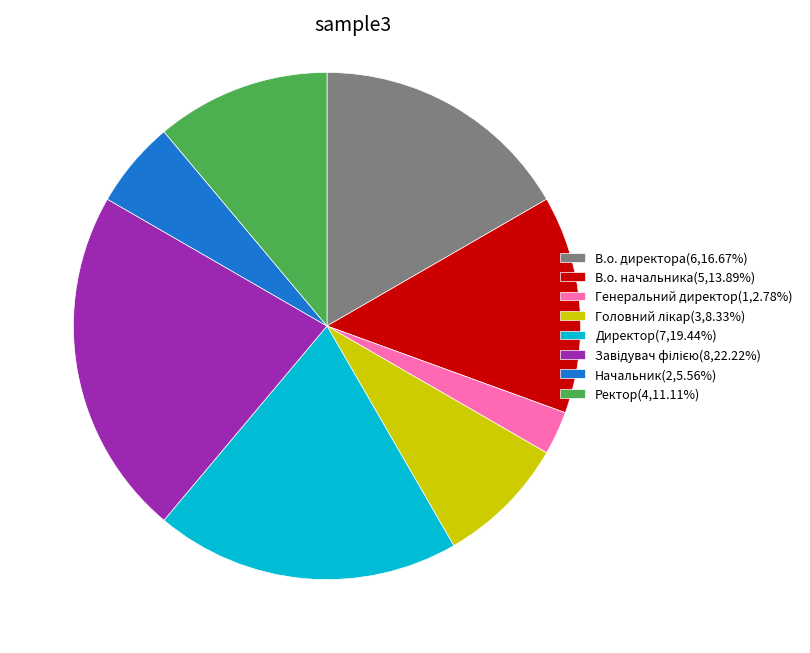

Is there any slice that represents more than half of the pie?

No